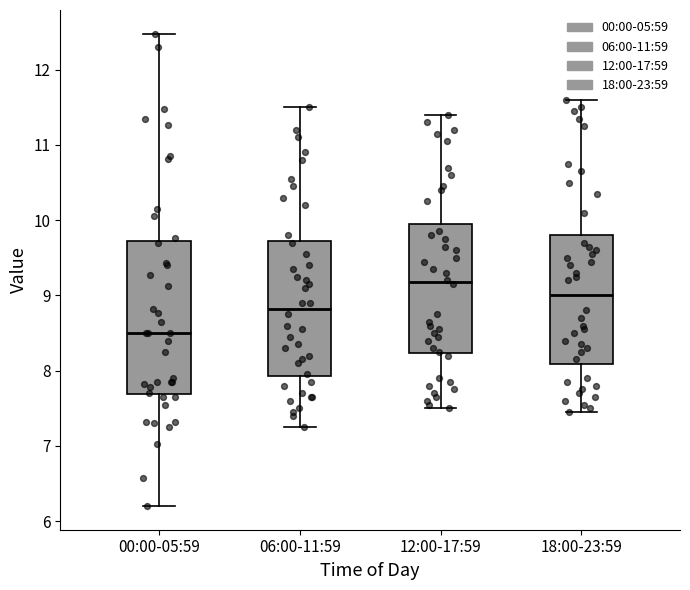

Which box's median line is the lowest?

00:00-05:59